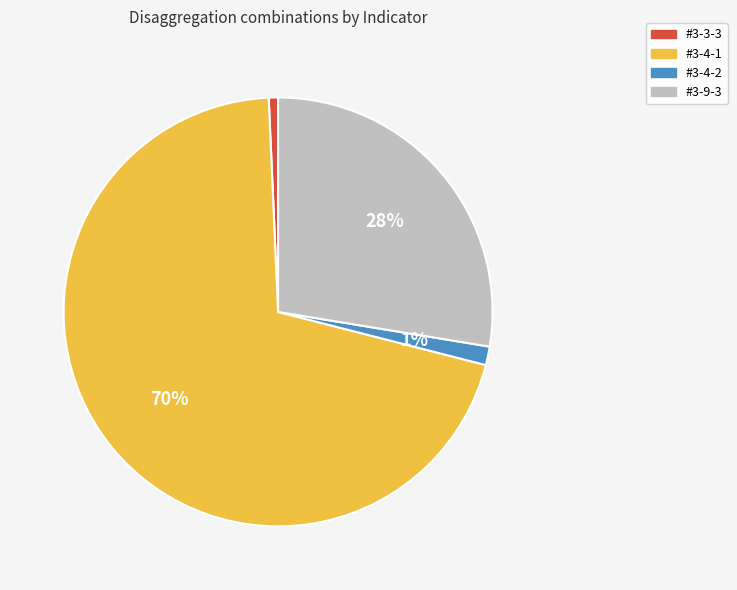

Which slice is the largest?

#3-4-1